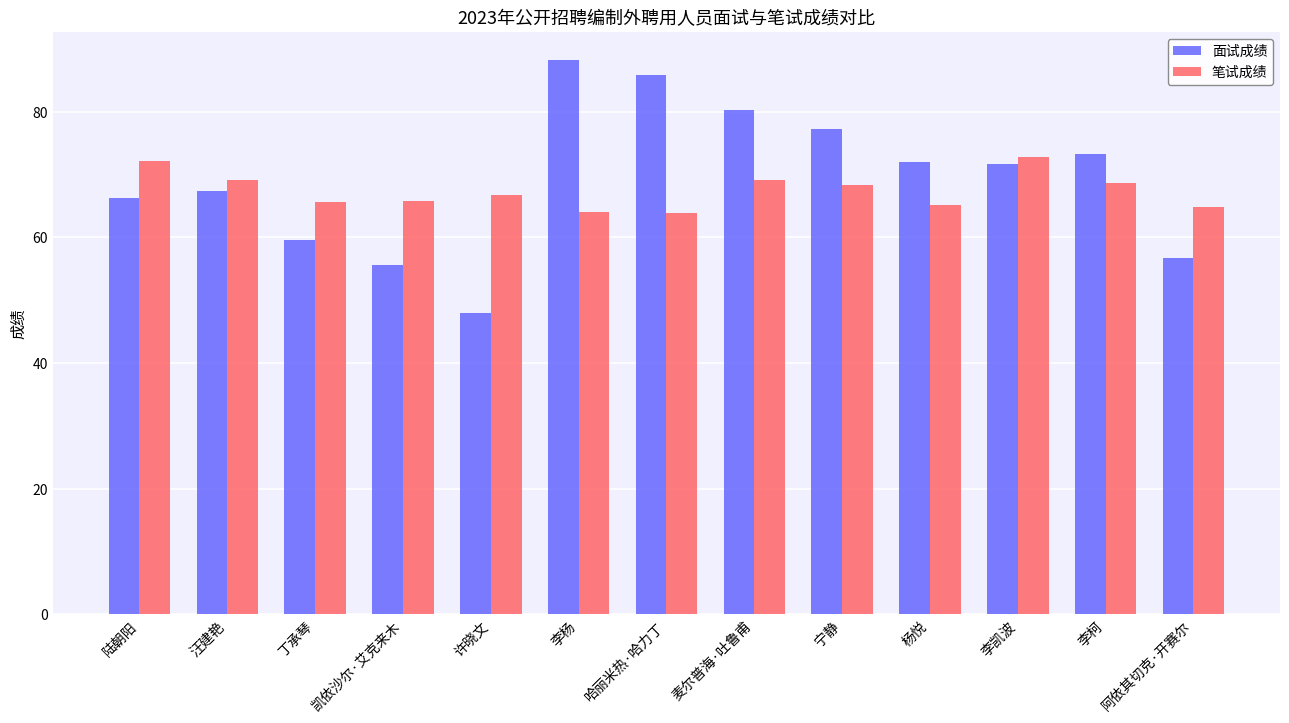

What is the approximate value of 笔试成绩 at 许晓文?

66.8